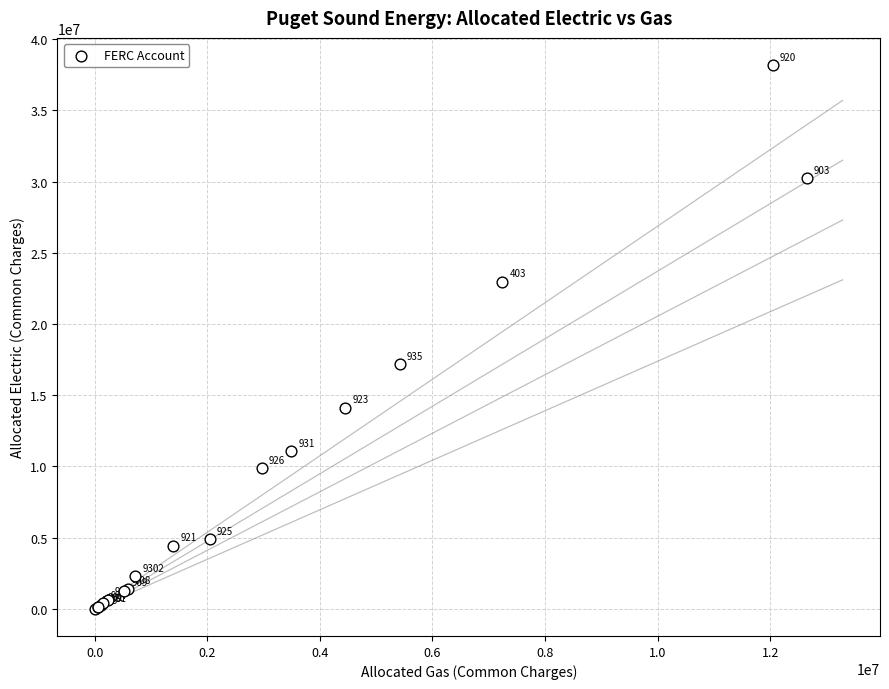

What Y value in the scatter plot is closest to 19094189?

17163266.0